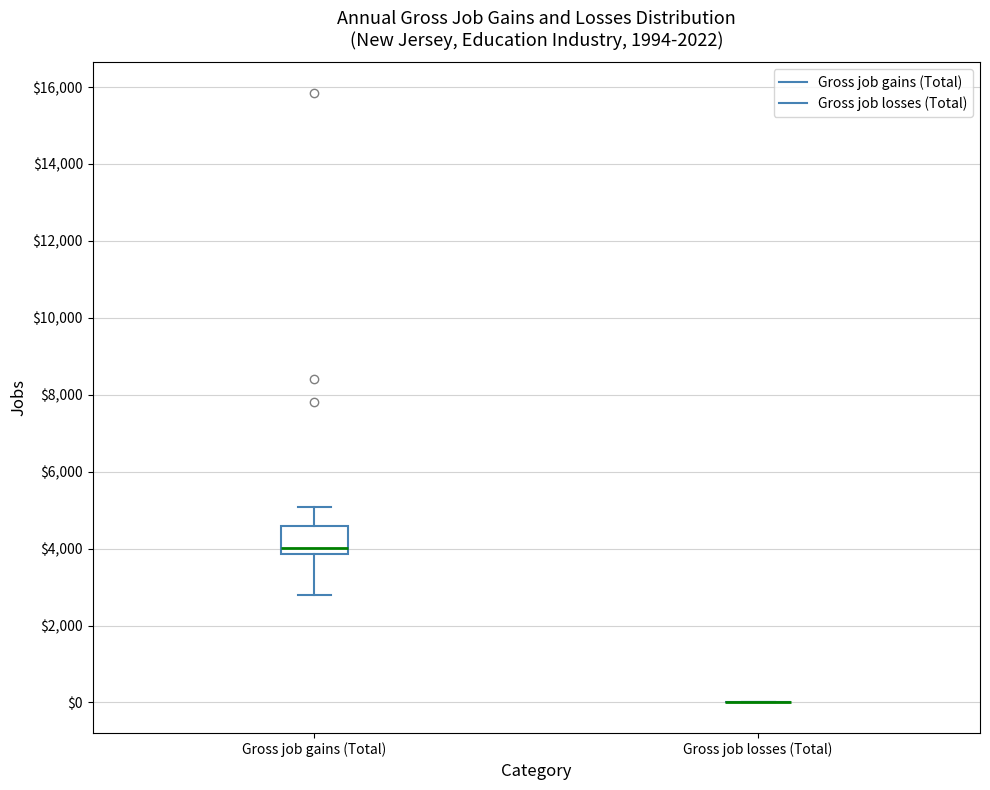

Reading left to right, read every box against the y-axis: the position of its median line, the range the box covers, and the ends of its whiskers. The values are not printed on the chart, so give them approximately, as read against the axis.

Gross job gains (Total): median 4000, box 3800 to 4600, whiskers 2800 to 5000
Gross job losses (Total): box collapsed to a line at 0, whiskers 0 to 0